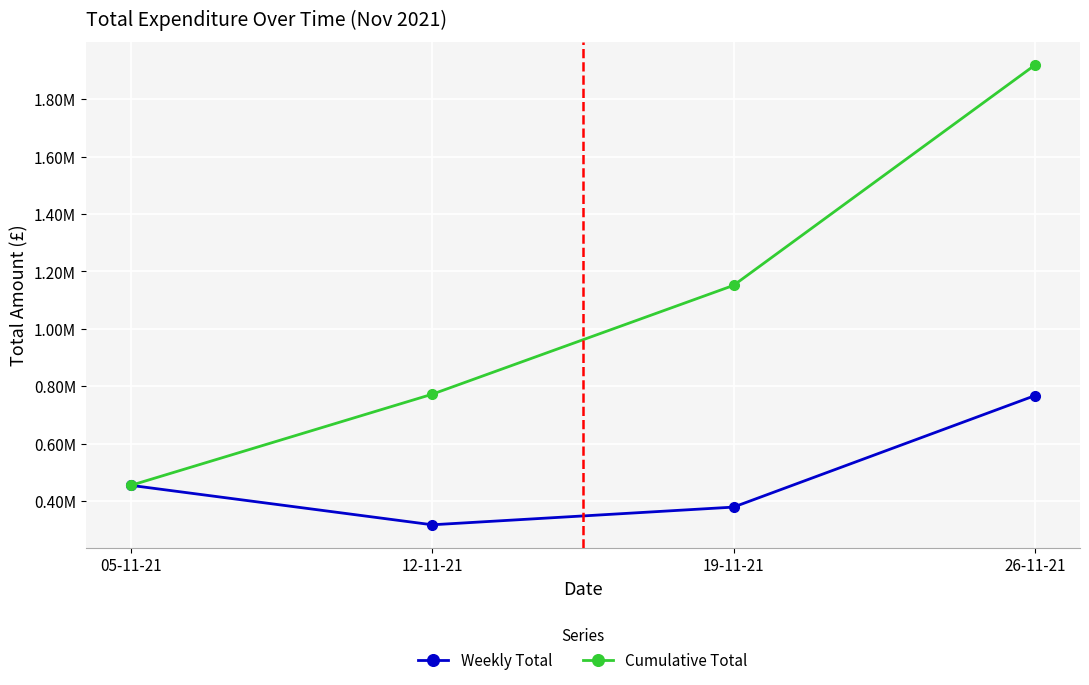

Rank the series at 05-11-21 from lowest to highest value.

Weekly Total, Cumulative Total